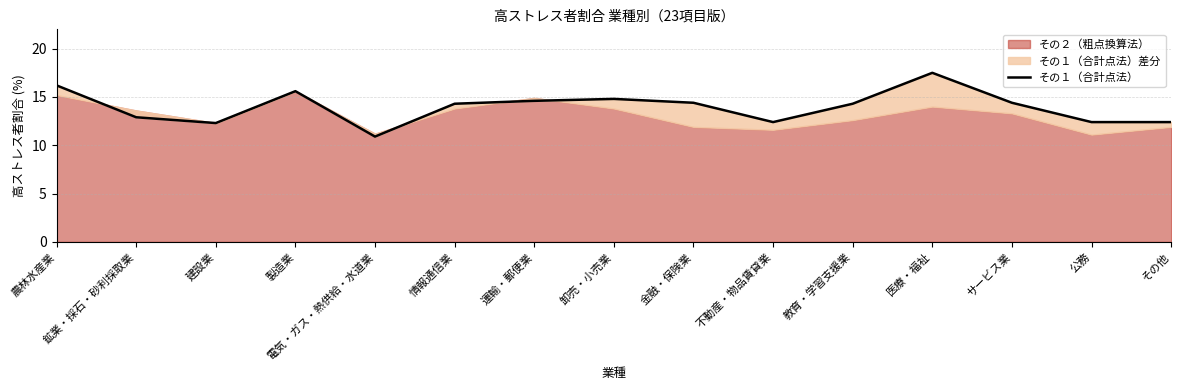

What is the label of the 10th point from the right?

情報通信業